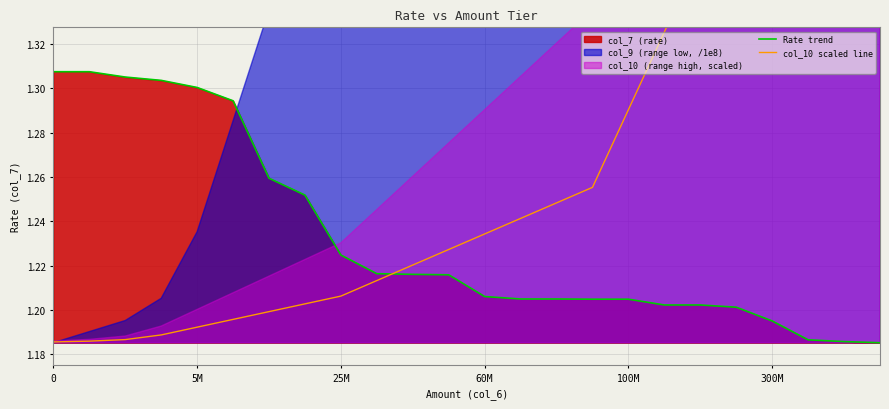

How many times do Rate trend and col_10 scaled line cross each other?

1